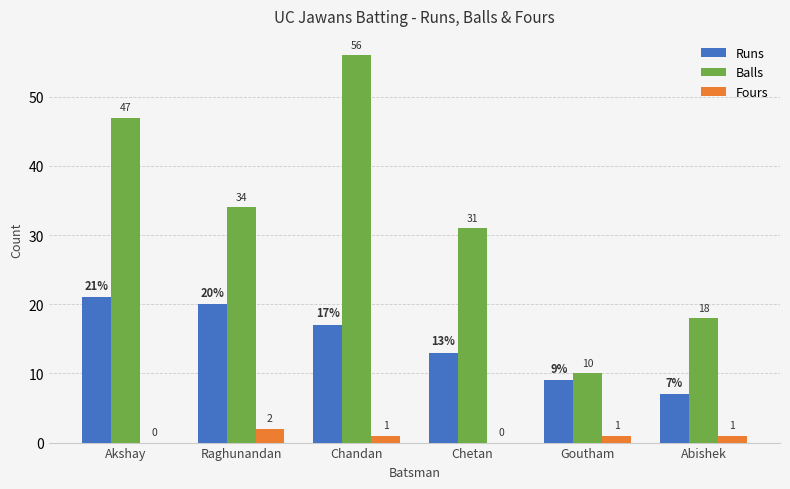

Which series has the largest total across all categories?

Balls